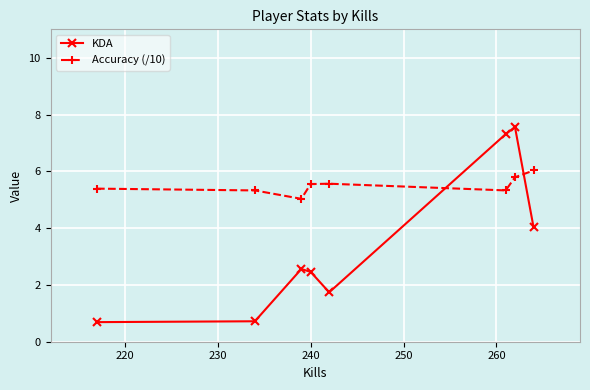

What is the smallest value displayed?

0.7